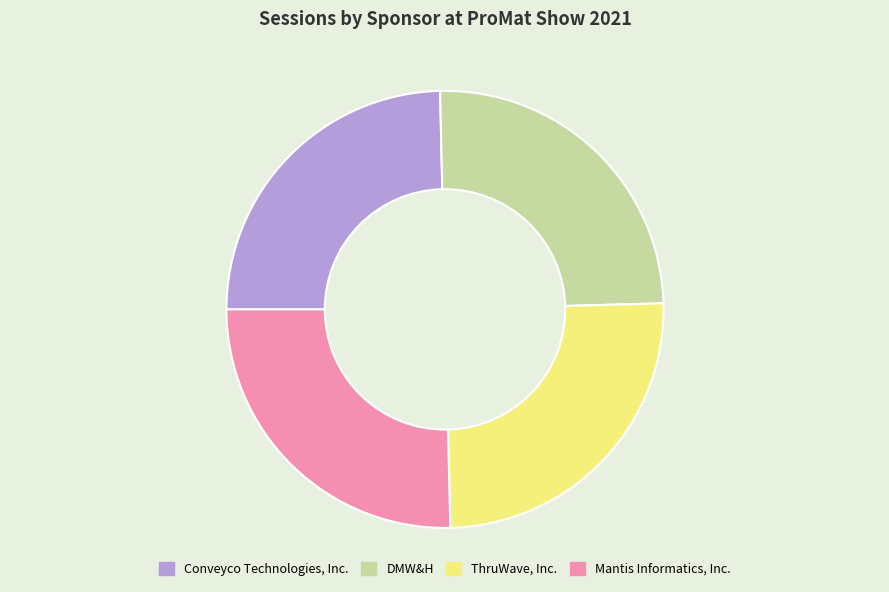

What is the ratio of the value at ThruWave, Inc. to the value at Conveyco Technologies, Inc.?

1.0